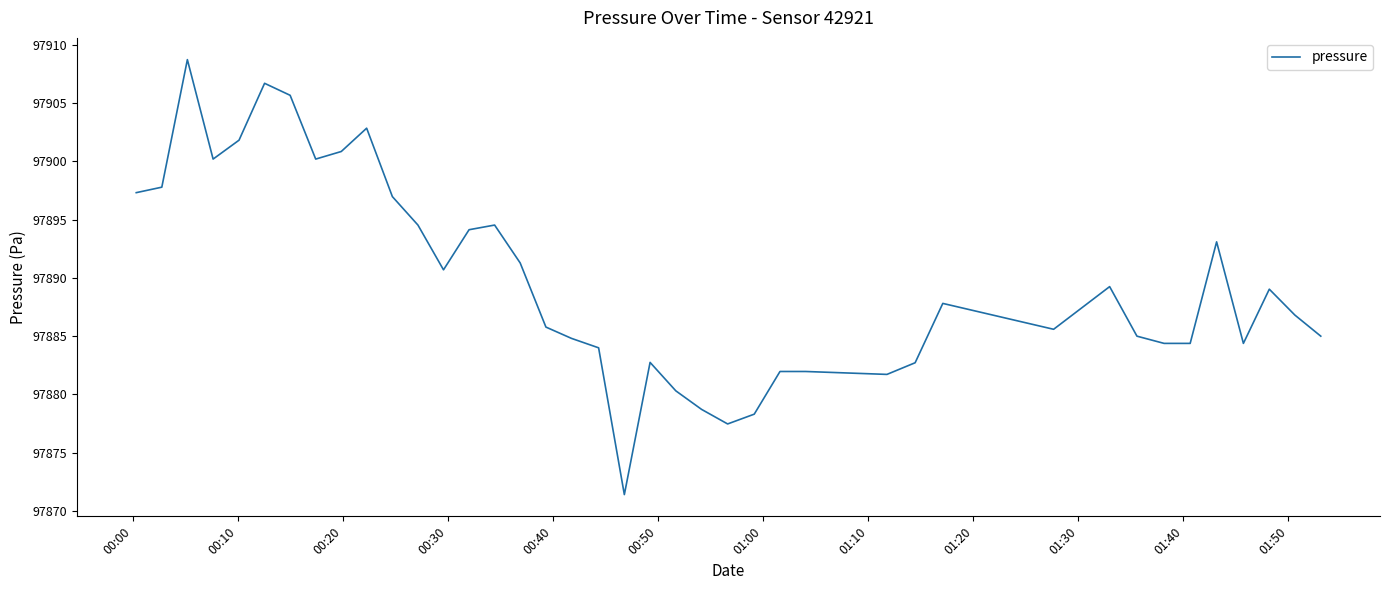

What is the smallest value displayed?

97871.4